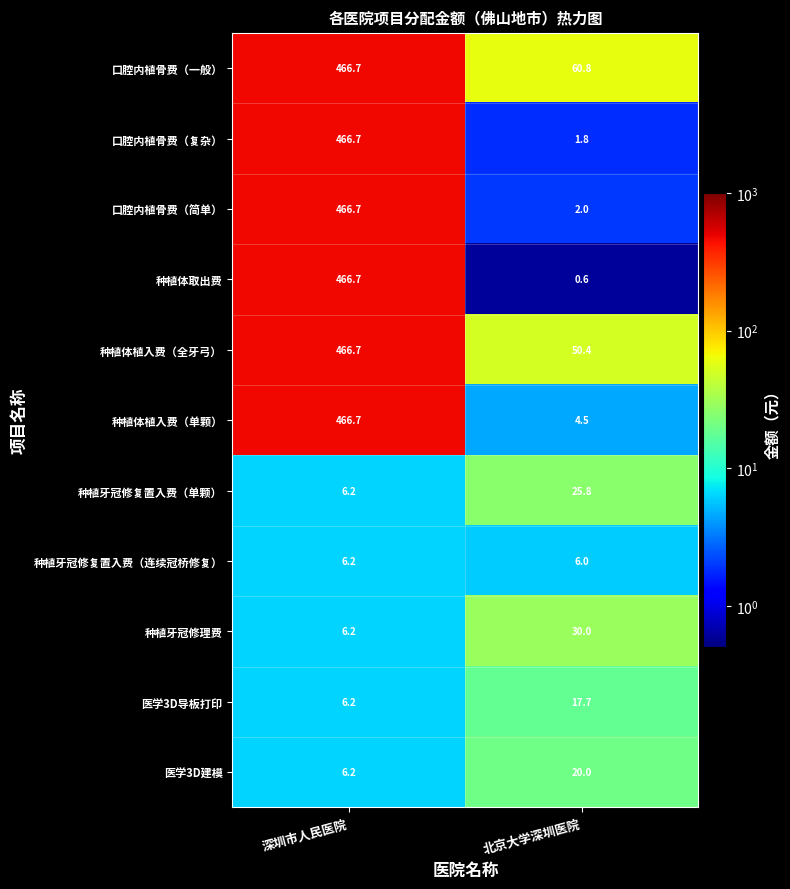

At how many categories does at least one series exceed 19?

2